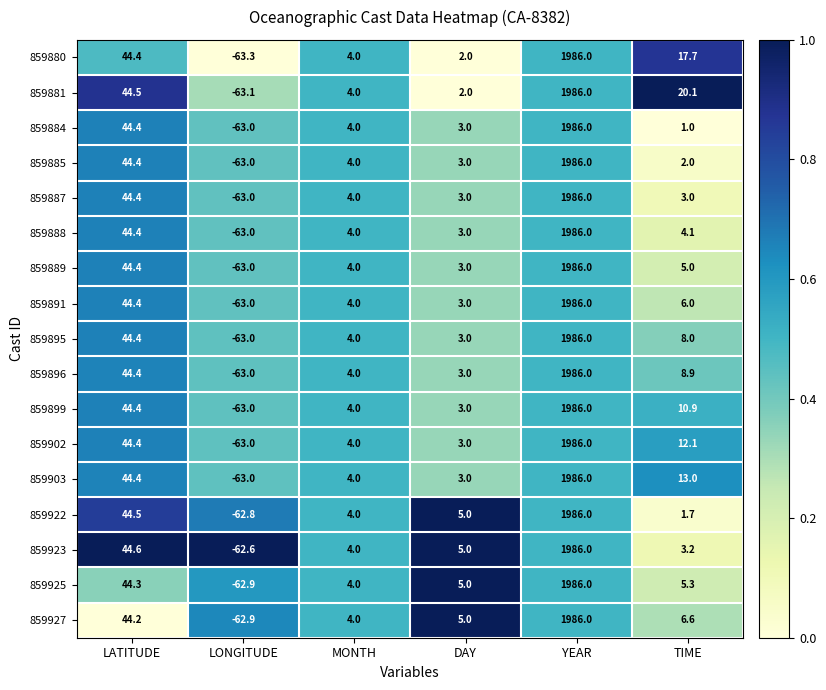

What is the greatest value displayed?

1986.0